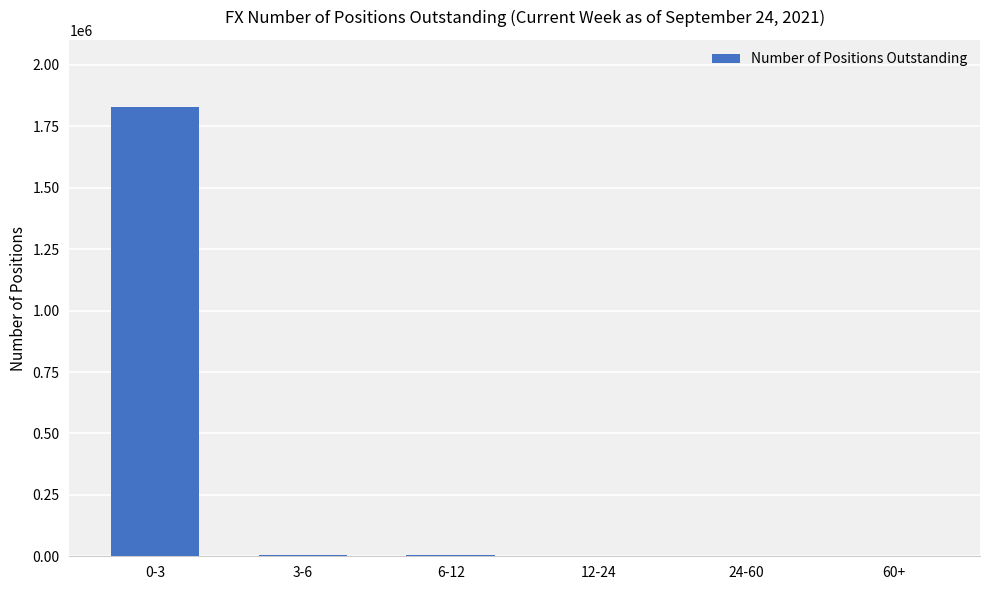

What is the average value?

306153